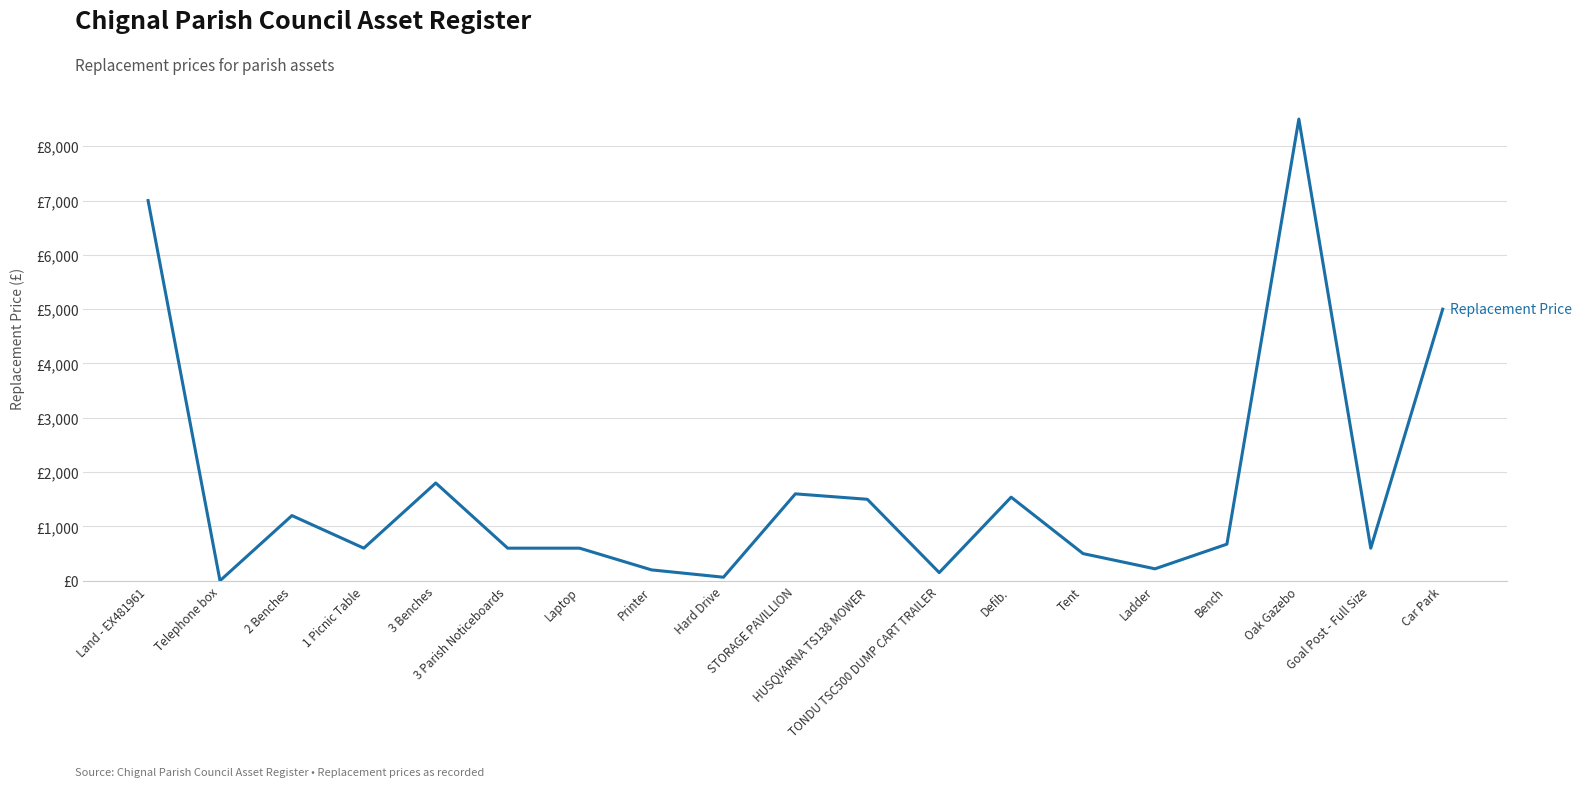

Where is the data nearest to the value 4250?

Car Park